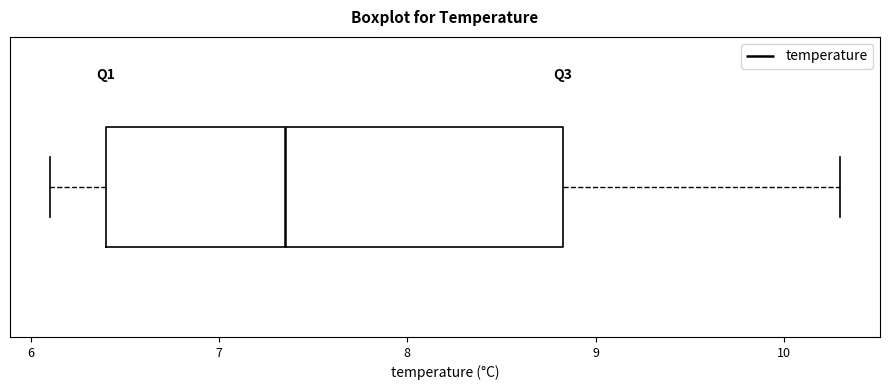

Transcribe this box plot: give where the median line is, the range the box spans, and where the two whiskers end, as read against the x-axis. The values are not printed on the chart, so give them approximately, as read against the axis.

median 7.4, box 6.4 to 8.8, whiskers 6.1 to 10.3